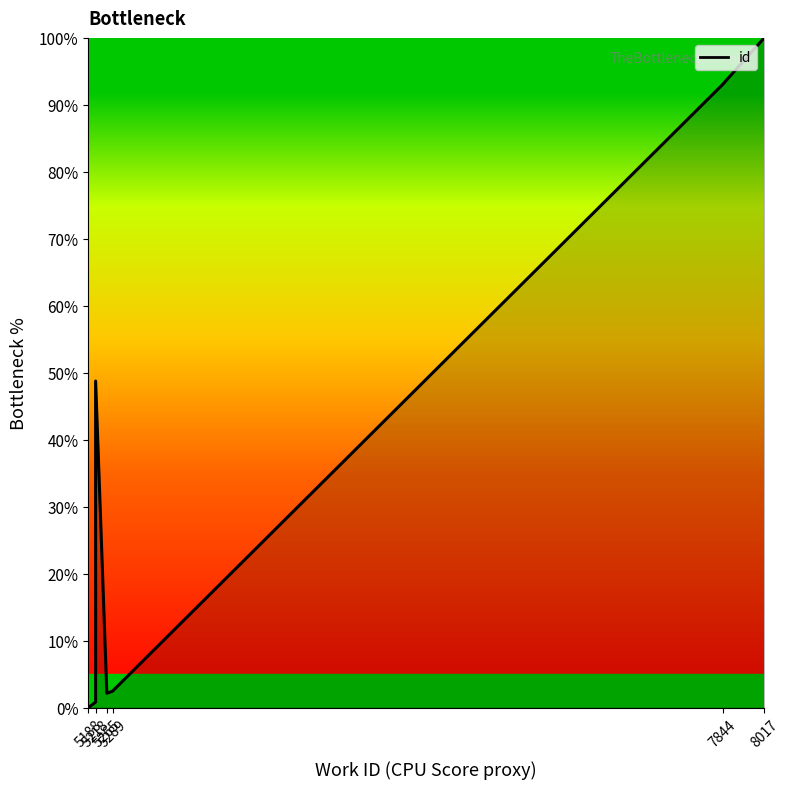

How many positive values are there?

9